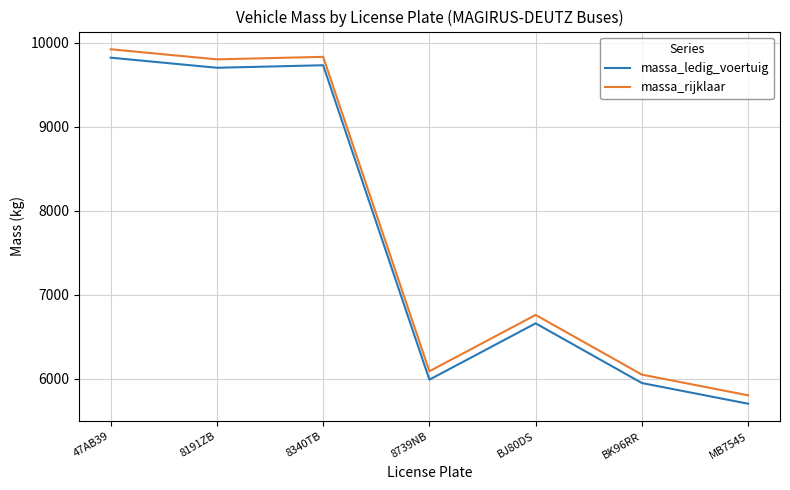

What is the total value across all series at BJ80DS?

13420